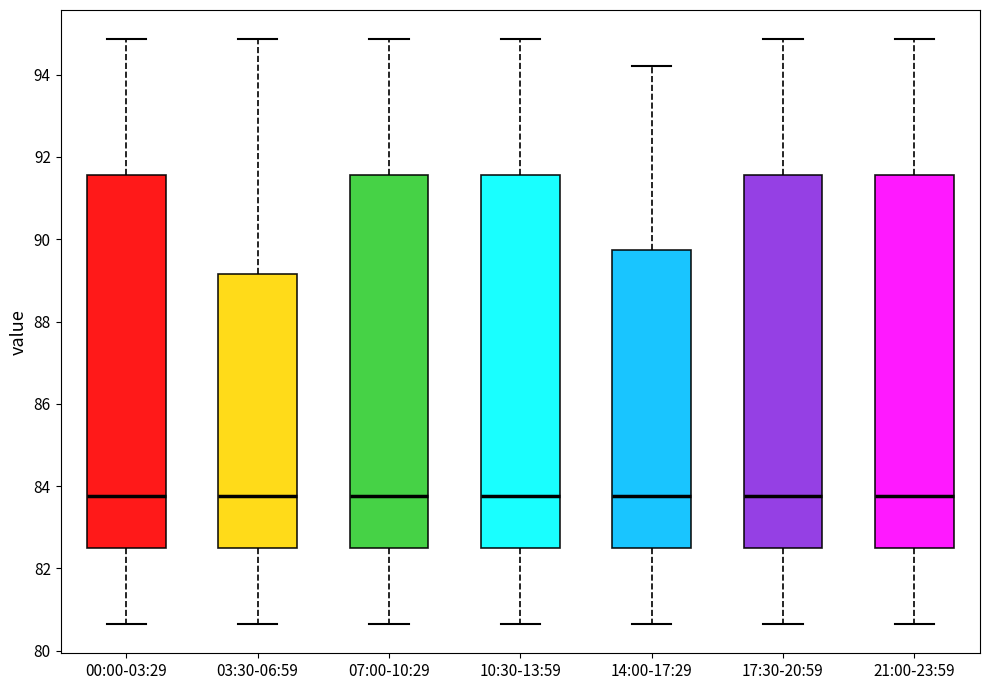

Reading left to right, read every box against the y-axis: the position of its median line, the range the box covers, and the ends of its whiskers. The values are not printed on the chart, so give them approximately, as read against the axis.

00:00-03:29: median 83.8, box 82.6 to 91.6, whiskers 80.6 to 94.8
03:30-06:59: median 83.8, box 82.6 to 89.2, whiskers 80.6 to 94.8
07:00-10:29: median 83.8, box 82.6 to 91.6, whiskers 80.6 to 94.8
10:30-13:59: median 83.8, box 82.6 to 91.6, whiskers 80.6 to 94.8
14:00-17:29: median 83.8, box 82.6 to 89.8, whiskers 80.6 to 94.2
17:30-20:59: median 83.8, box 82.6 to 91.6, whiskers 80.6 to 94.8
21:00-23:59: median 83.8, box 82.6 to 91.6, whiskers 80.6 to 94.8